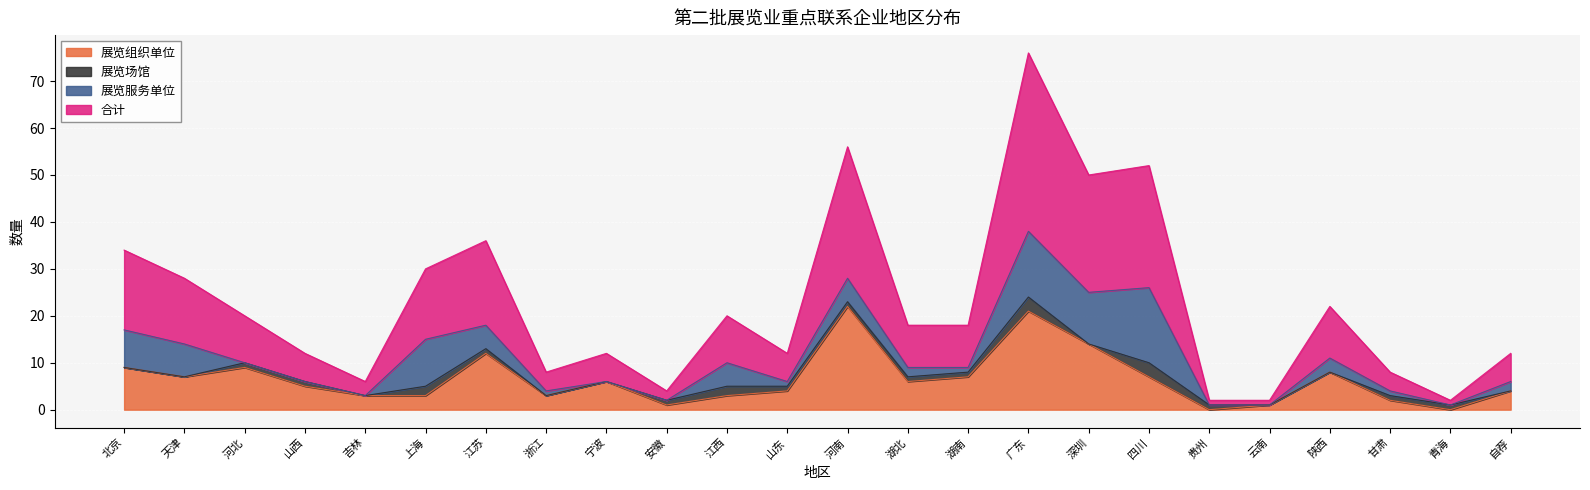

Rank the categories by 展览组织单位 value from highest to lowest.

河南, 广东, 深圳, 江苏, 北京, 河北, 陕西, 天津, 湖南, 四川, 宁波, 湖北, 山西, 山东, 自荐, 吉林, 上海, 浙江, 江西, 甘肃, 安徽, 云南, 贵州, 青海